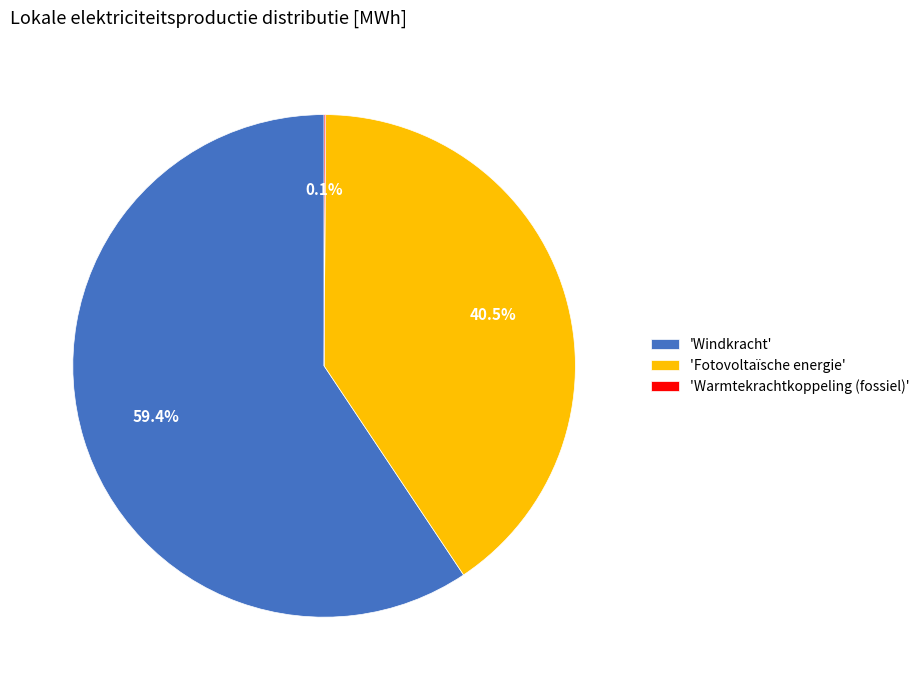

Which slice is the largest?

'Windkracht'